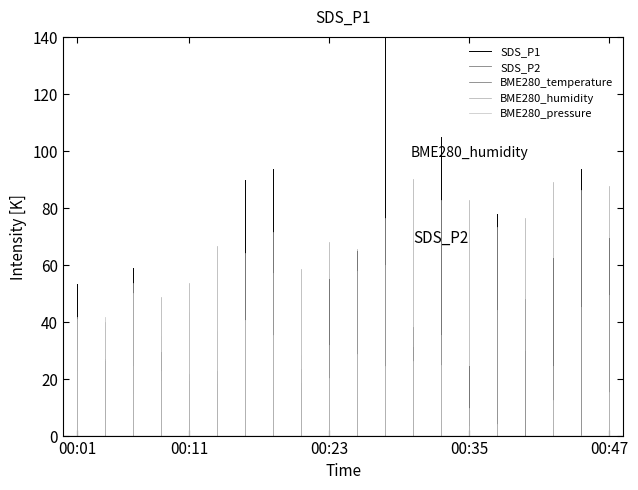

Count the number of data series in this chart.

5